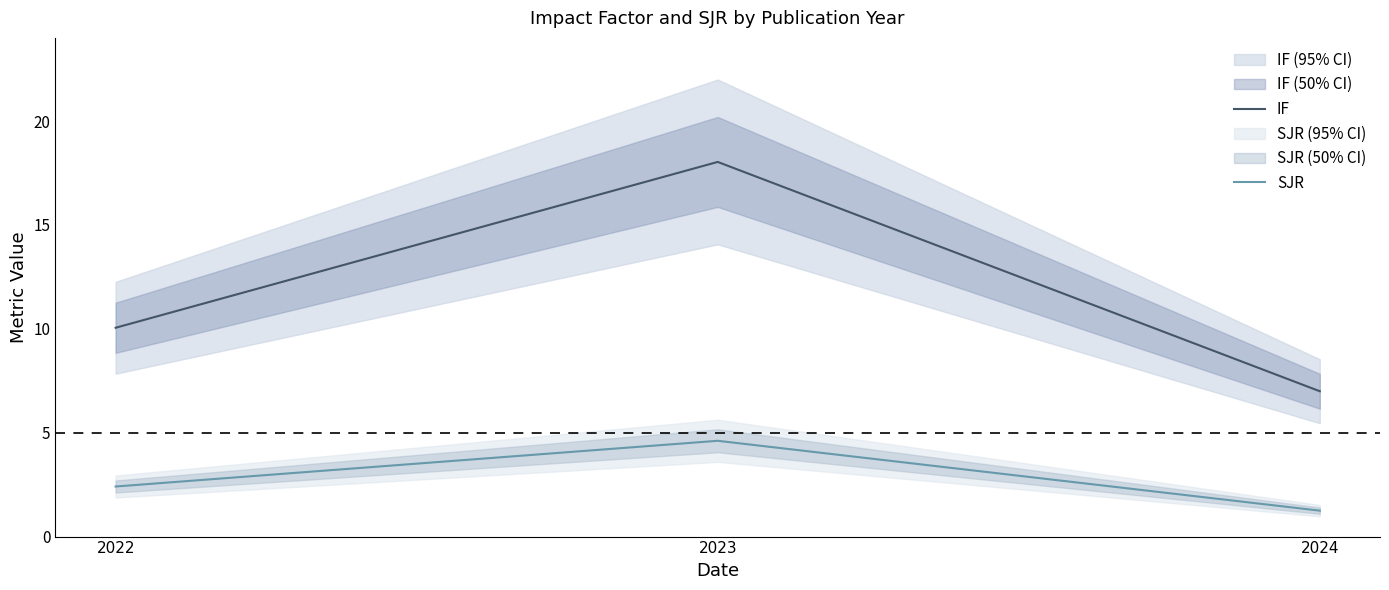

At 2022, list the series in order from smallest to largest.

SJR, IF